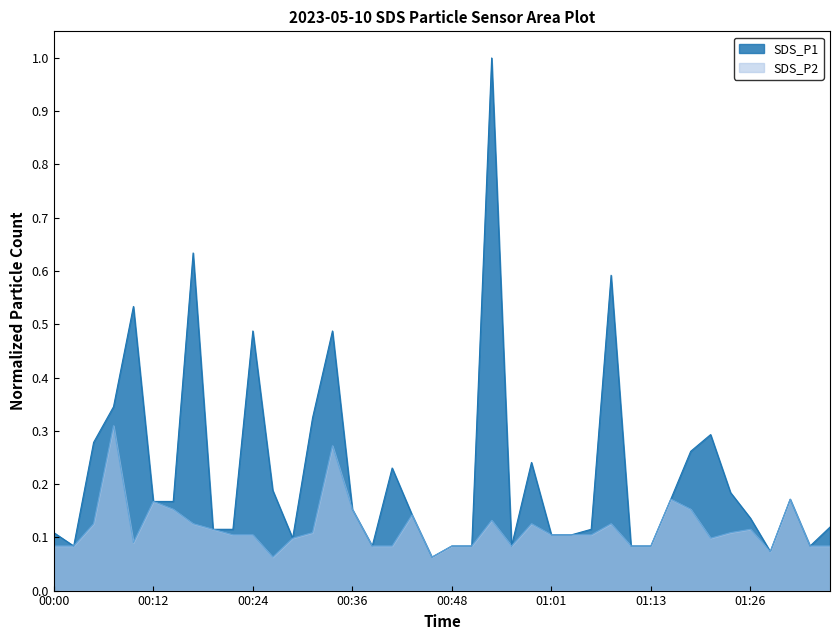

What is the maximum value shown in the chart?

1.0